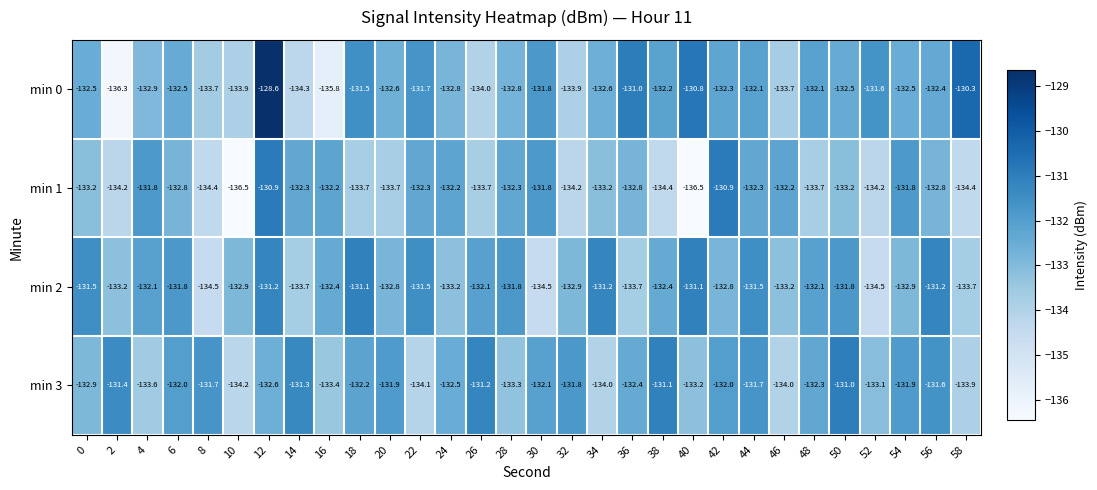

What is the difference between the highest and lowest values at 38?

3.3